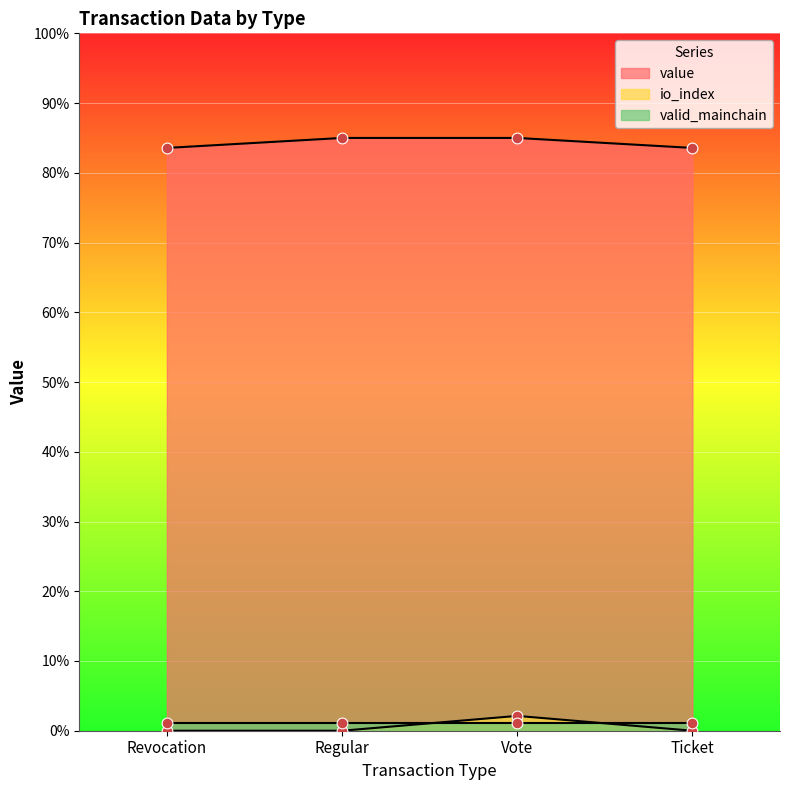

At how many categories does at least one series exceed 58?

4